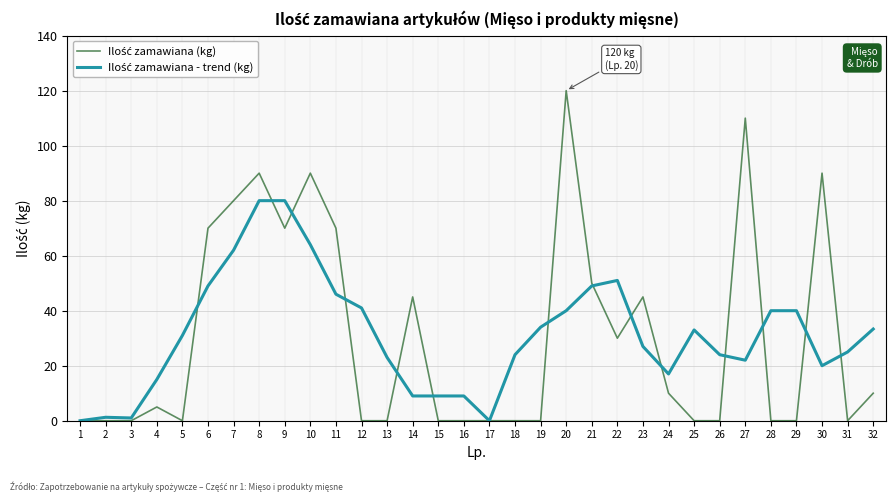

What is the total value across all series at 5?

31.0